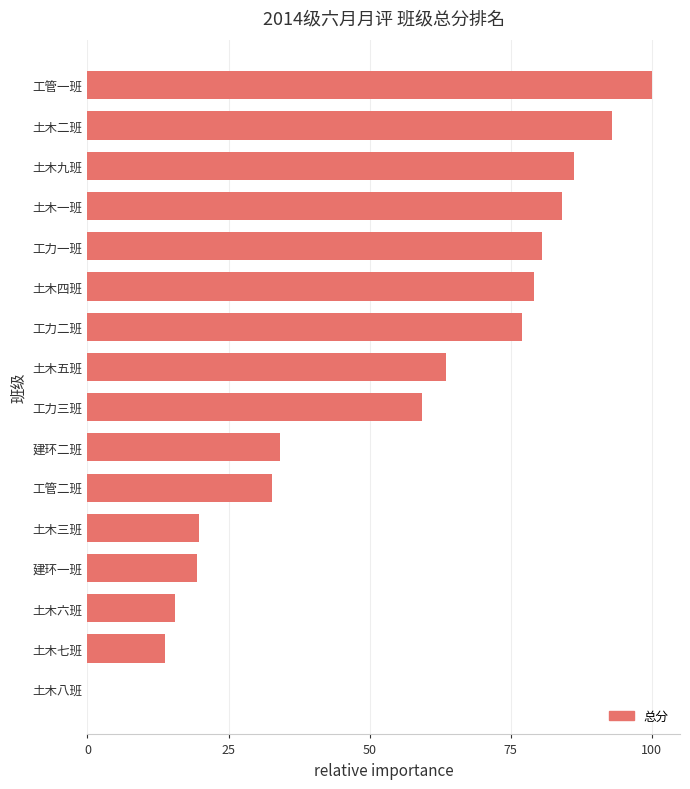

Count the number of values greater than 63.

8